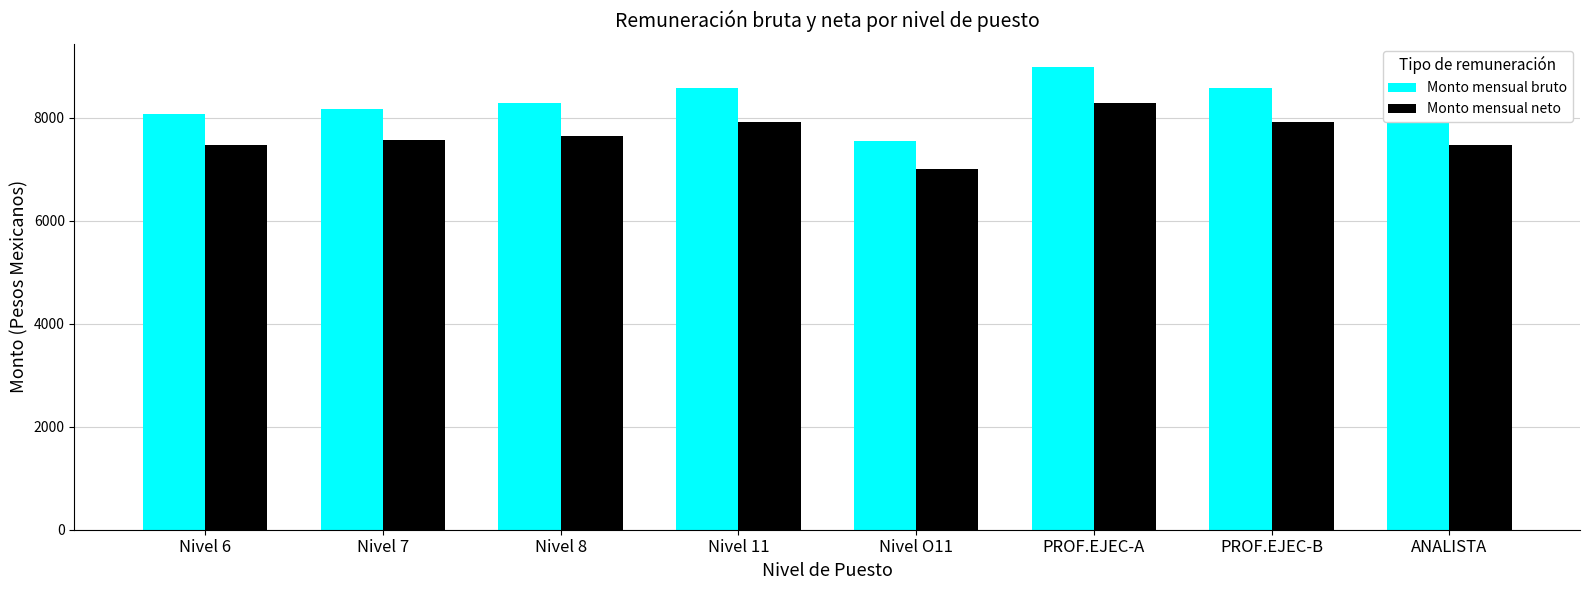

At how many categories does at least one series exceed 7954?

7